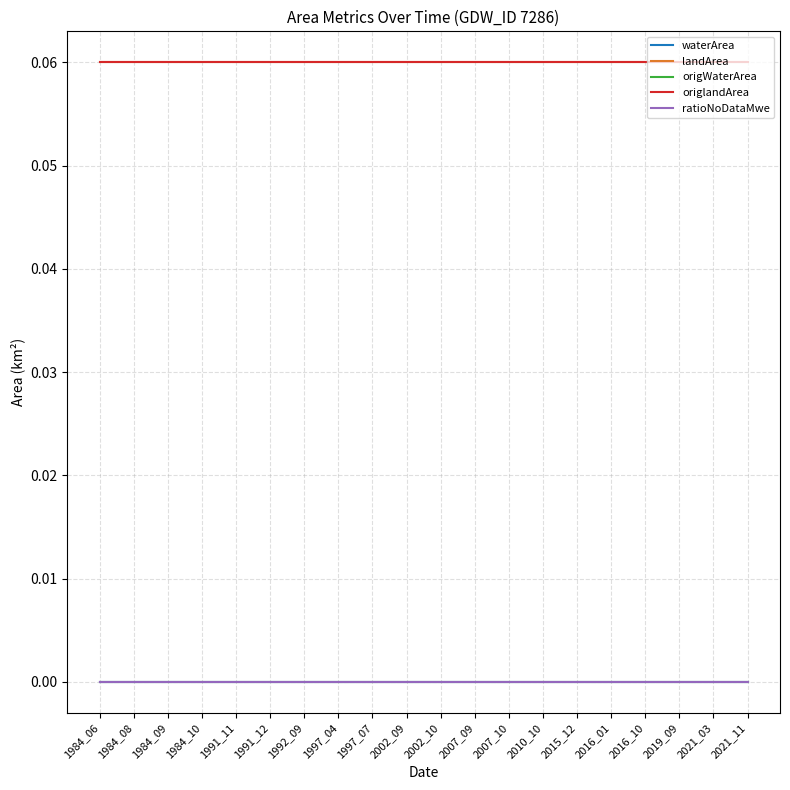

List the series in order of their peak value, lowest first.

waterArea, origWaterArea, ratioNoDataMwe, landArea, origlandArea